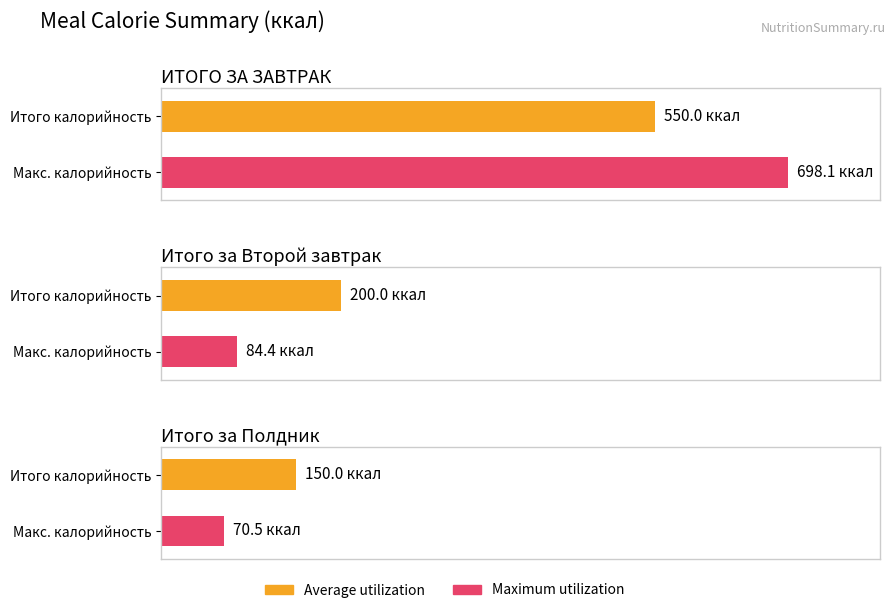

What position from the right is Итого за Полдник?

1